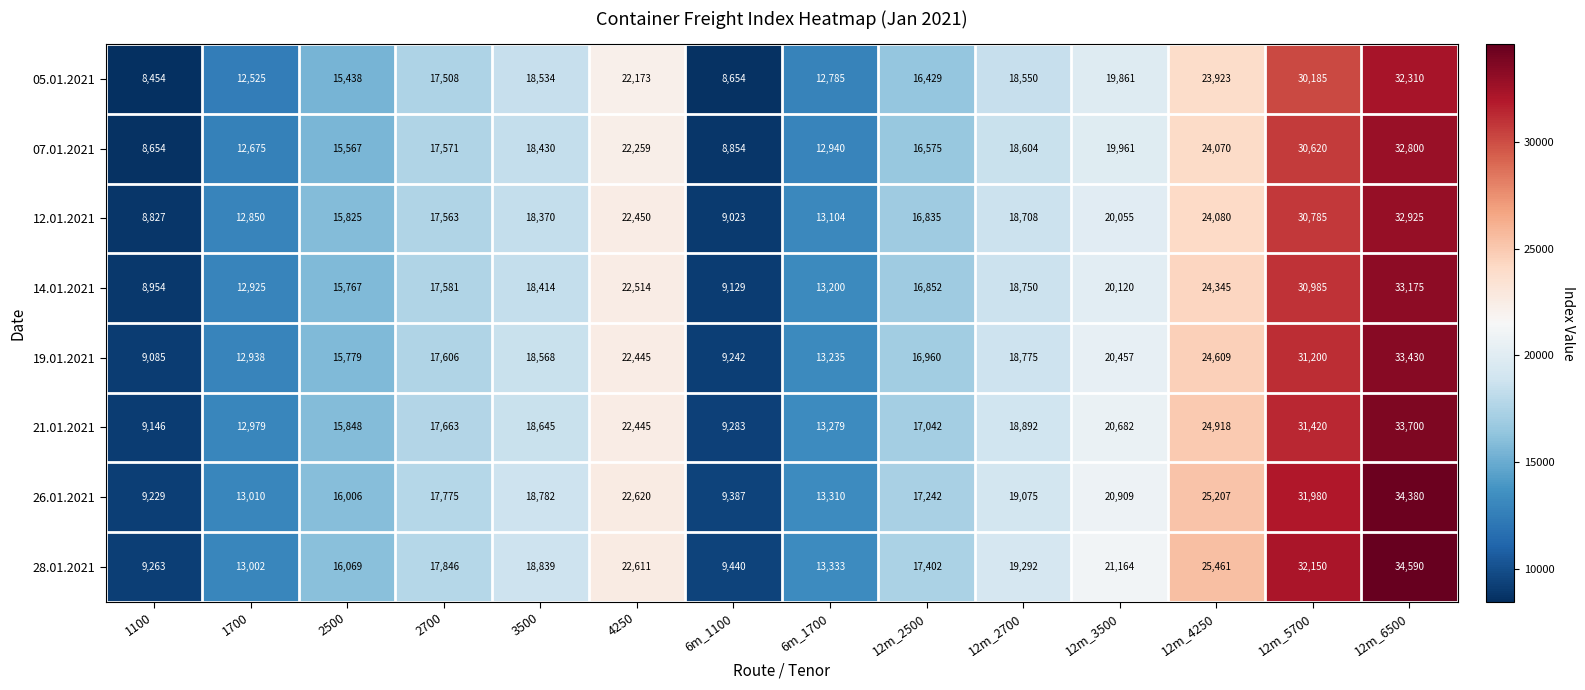

What is the total value across all series at 12m_2700?

150646